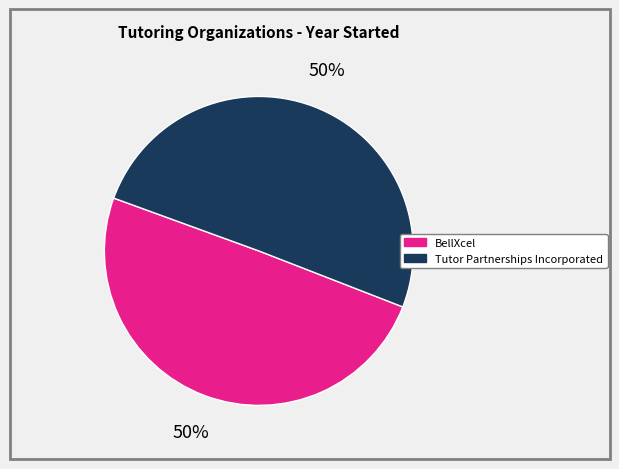

Is the sum of BellXcel and Tutor Partnerships Incorporated greater than half?

Yes